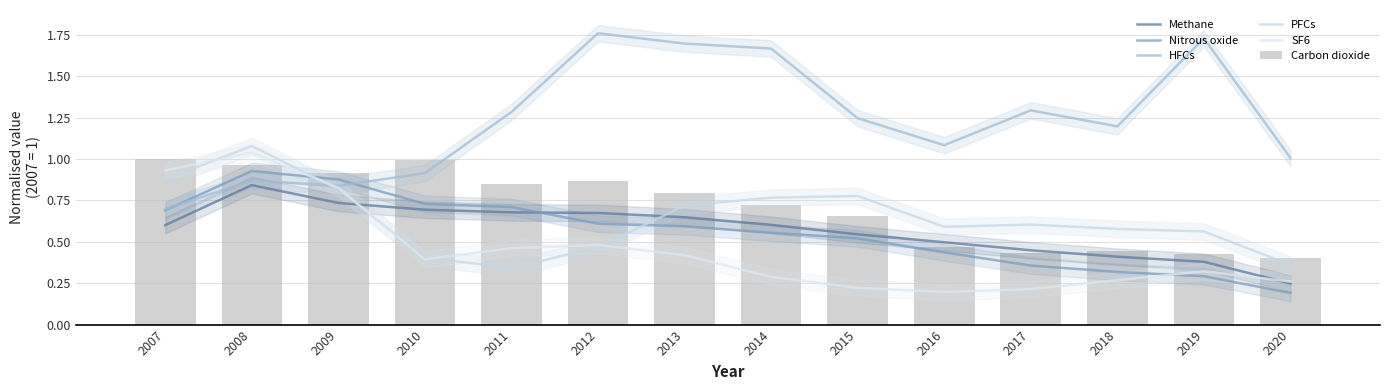

True or false: Carbon dioxide has a value of 1.0 at 2008.

True